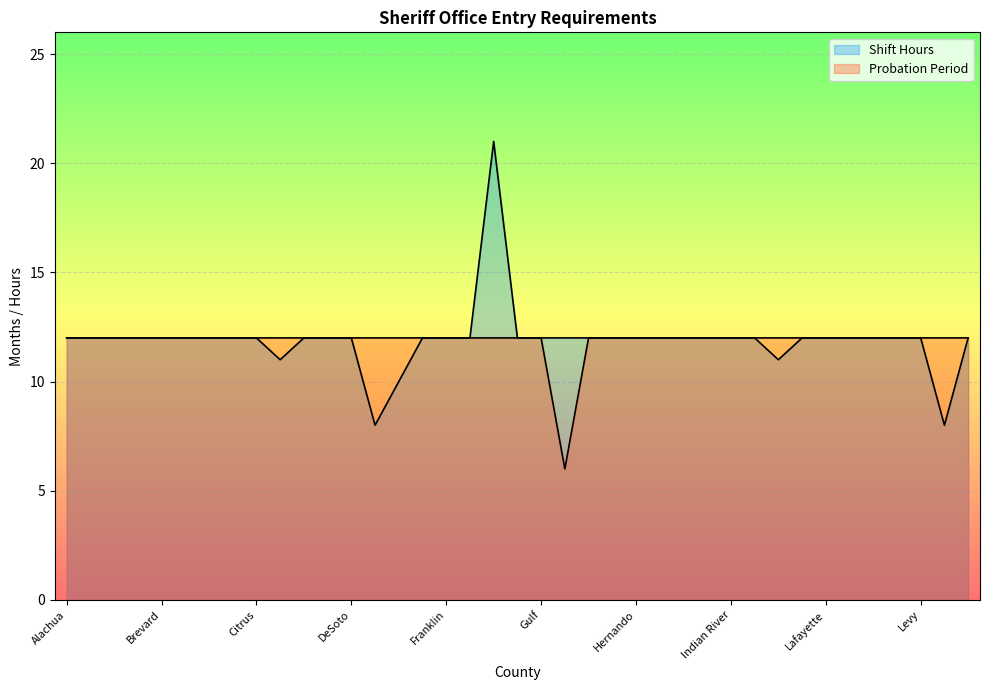

At which category is the sum across all series the highest?

Gilchrist